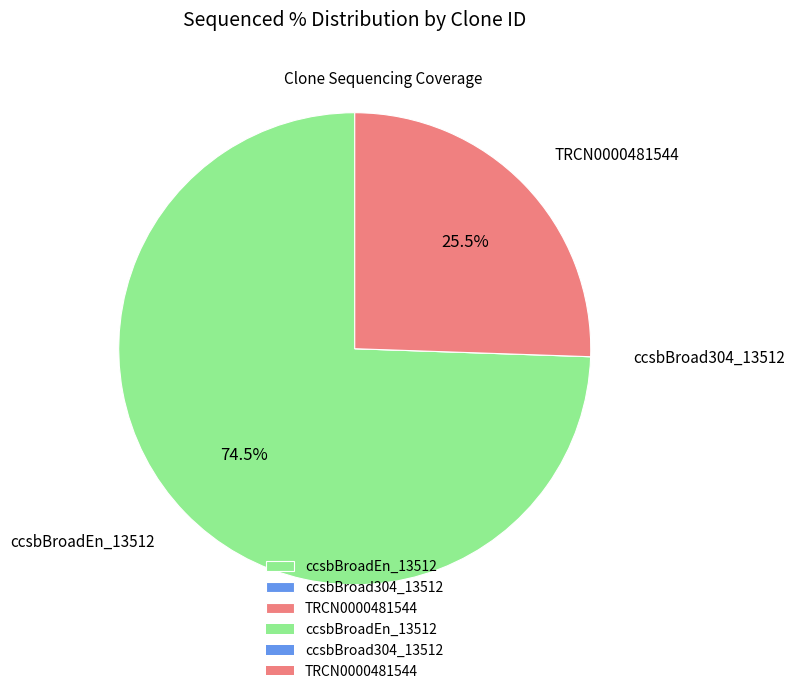

Is the sum of ccsbBroadEn_13512 and TRCN0000481544 greater than half?

Yes